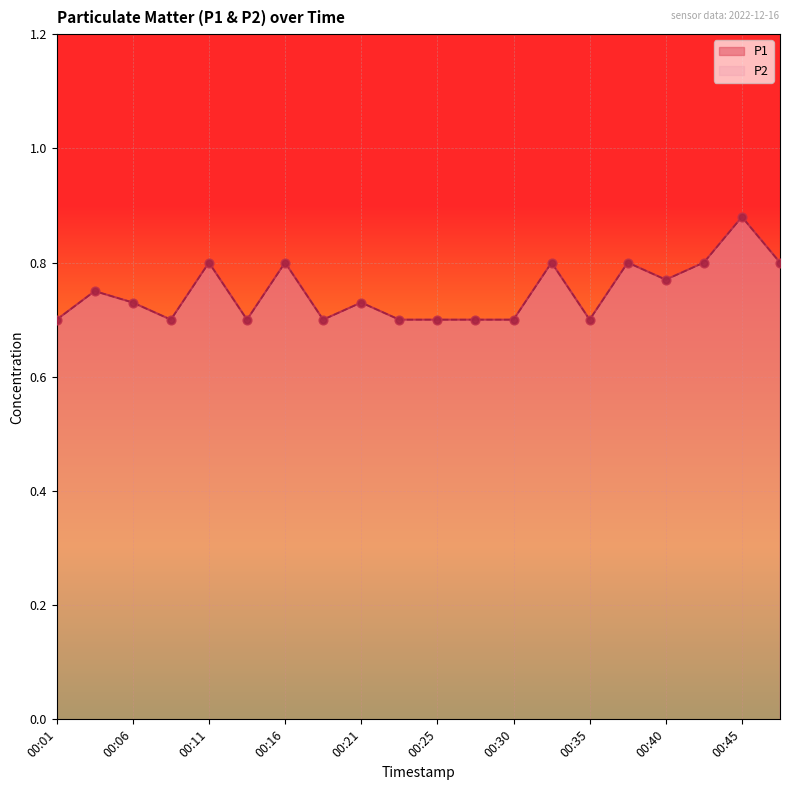

Which series has the largest Y range (max minus min)?

P1